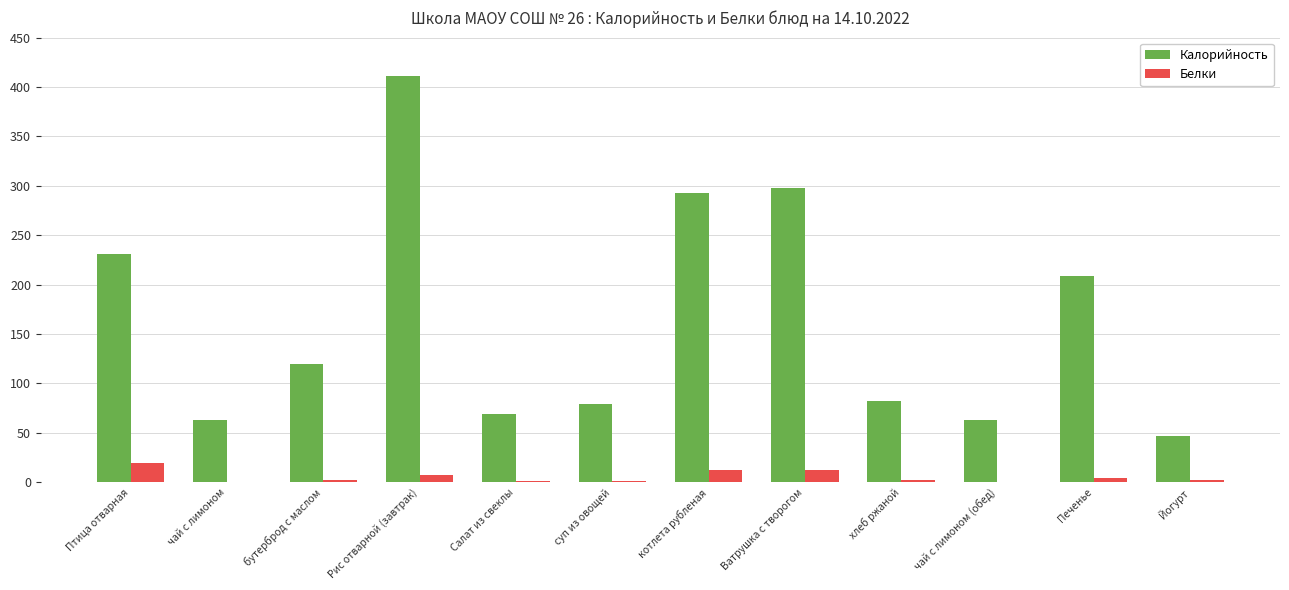

How many series are shown in this chart?

2